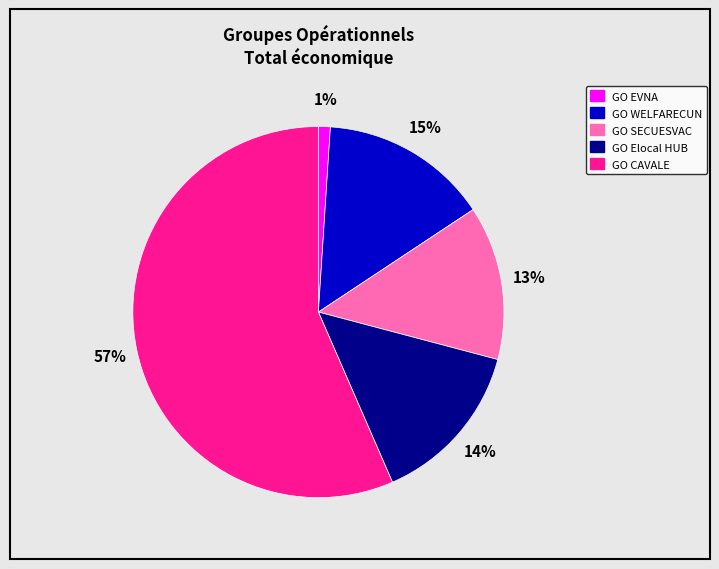

Which has a higher value, GO WELFARECUN or GO SECUESVAC?

GO WELFARECUN